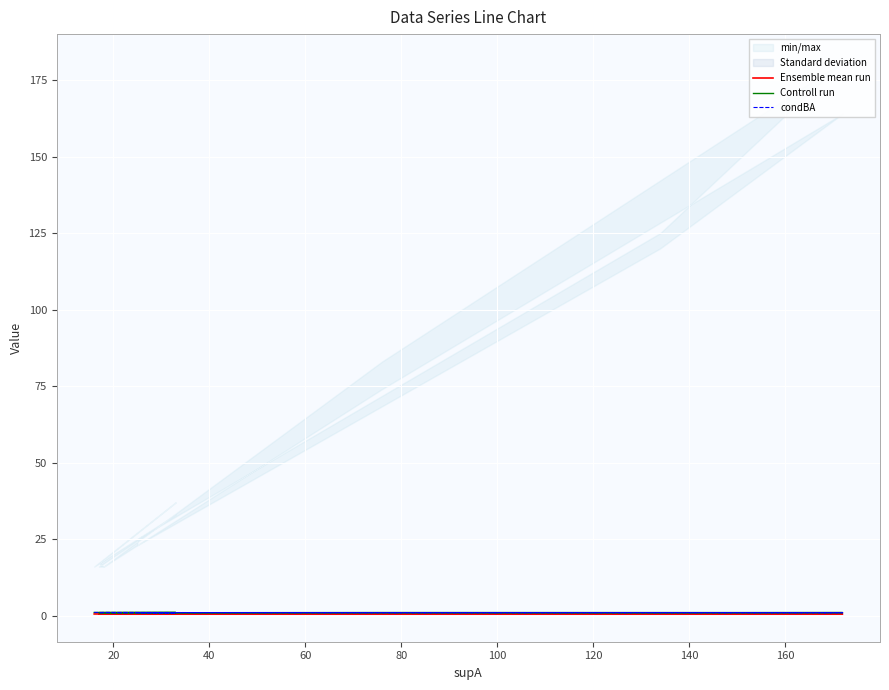

Reading right to left, extract all data points from this chart.

Ensemble mean run: 0.5	0.5	0.5	0.5	0.5	0.5	0.5	0.5	0.5	0.5	0.5	0.5	0.5	0.5	0.5	0.5	0.5	0.5	0.5
Controll run: 0.9	0.9	1.0	1.0	1.0	0.9	0.9	0.9	1.0	1.0	1.0	1.0	1.0	1.0	1.0	1.0	1.0	1.0	1.0
condBA: 0.9	1.0	0.9	0.9	0.9	1.0	0.9	0.9	0.9	0.9	1.0	1.0	1.0	1.0	1.0	1.0	1.0	1.0	1.0